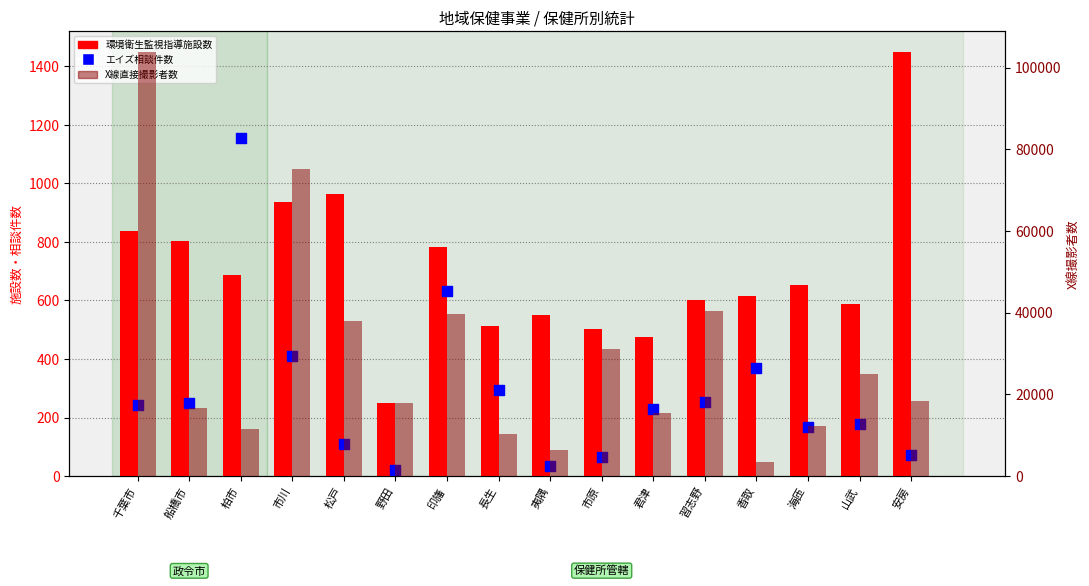

What are all the series names shown in the legend?

環境衛生監視指導施設数, エイズ相談件数, X線直接撮影者数